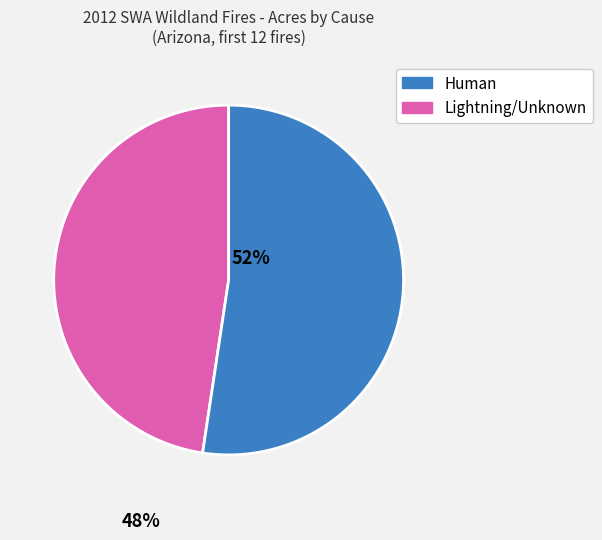

Does any single category account for the majority?

Yes